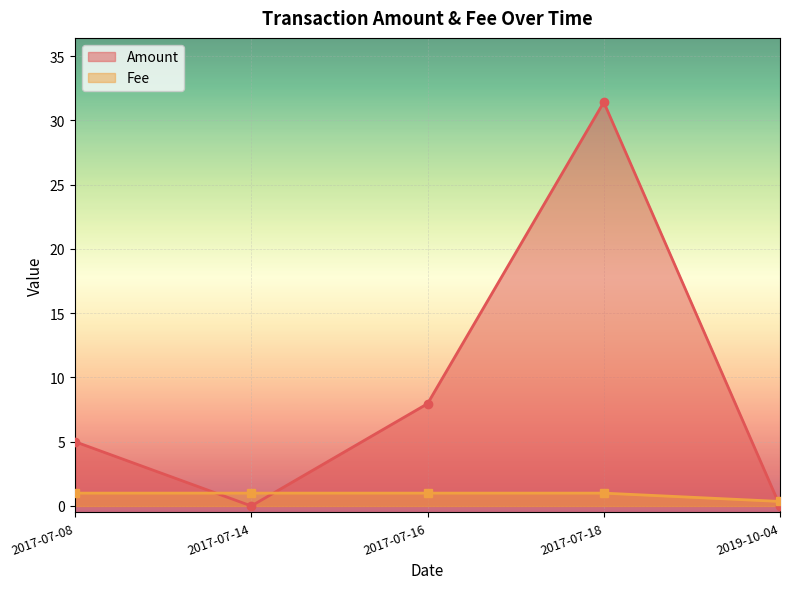

What is the spread (max minus min) of values at 2017-07-18?

30.4